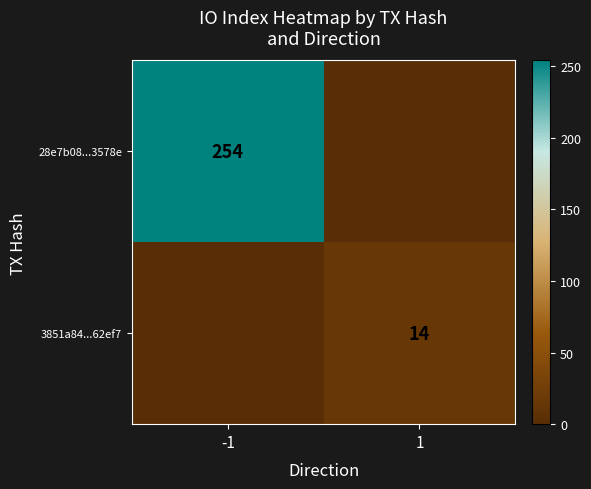

The value of 3851a84...62ef7 at 1 is 14. True or false?

True